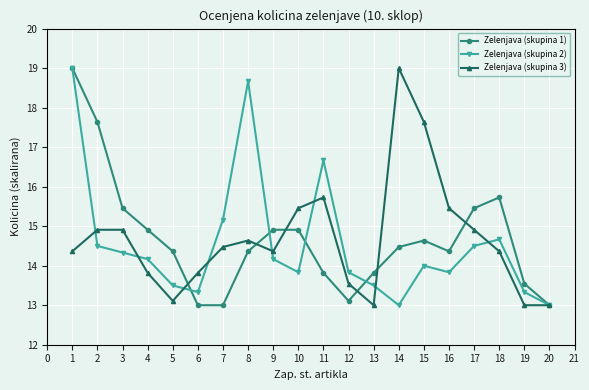

How many interior local peaks does the Zelenjava (skupina 2) series have?

4